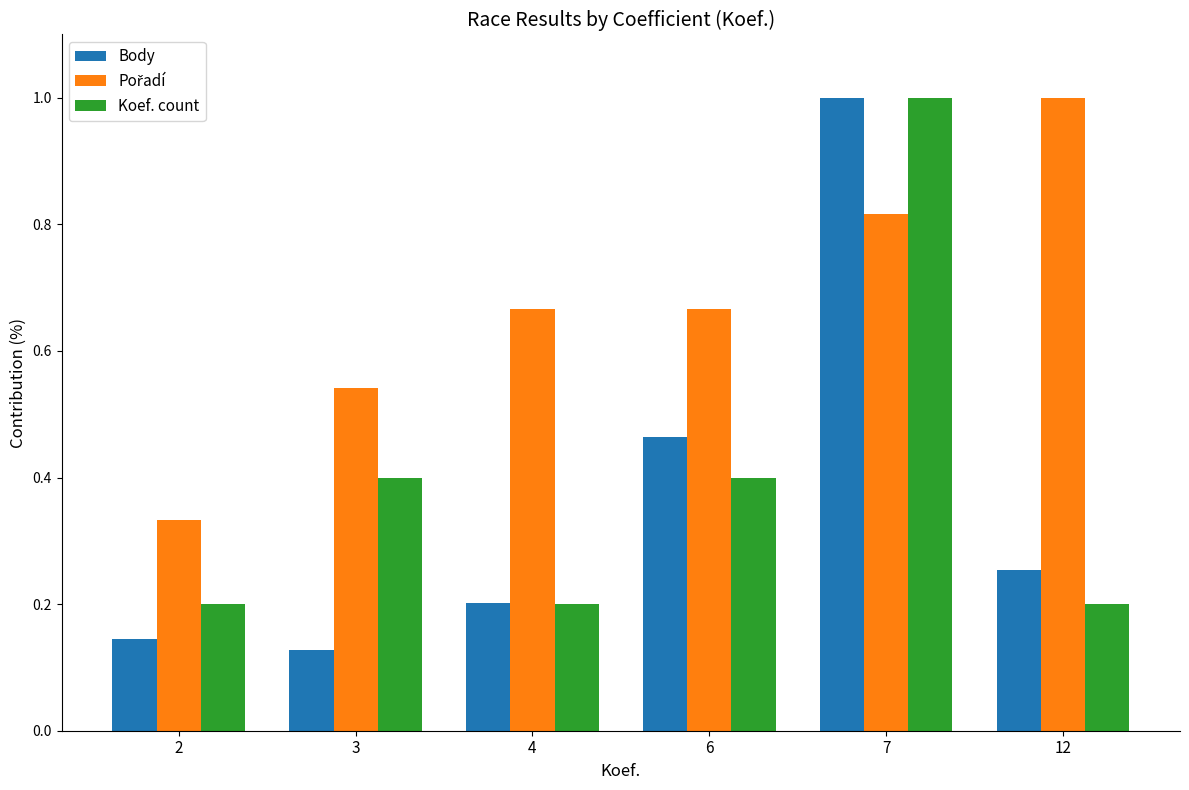

The value of Koef. count at 12 is 0.2. True or false?

True